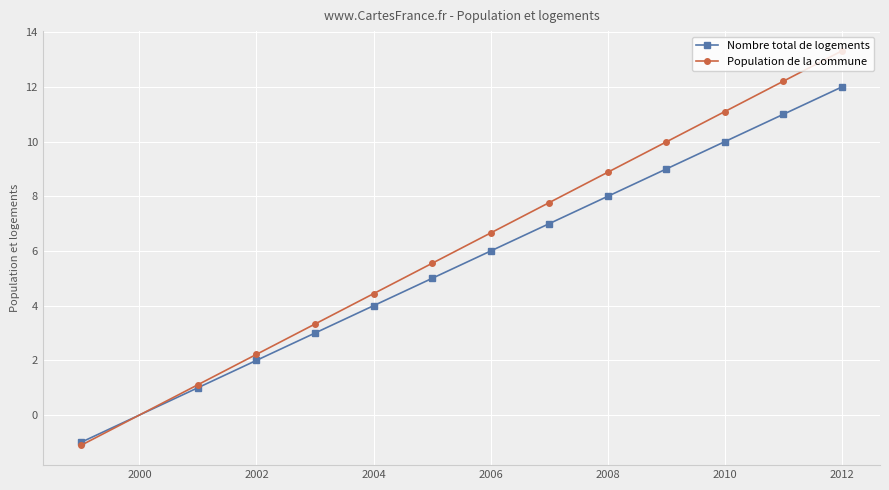

Which series has the largest total across all categories?

Population de la commune